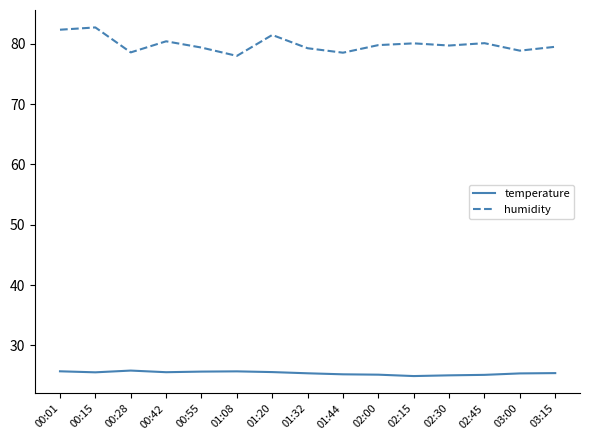

What is the minimum value for humidity?

78.0